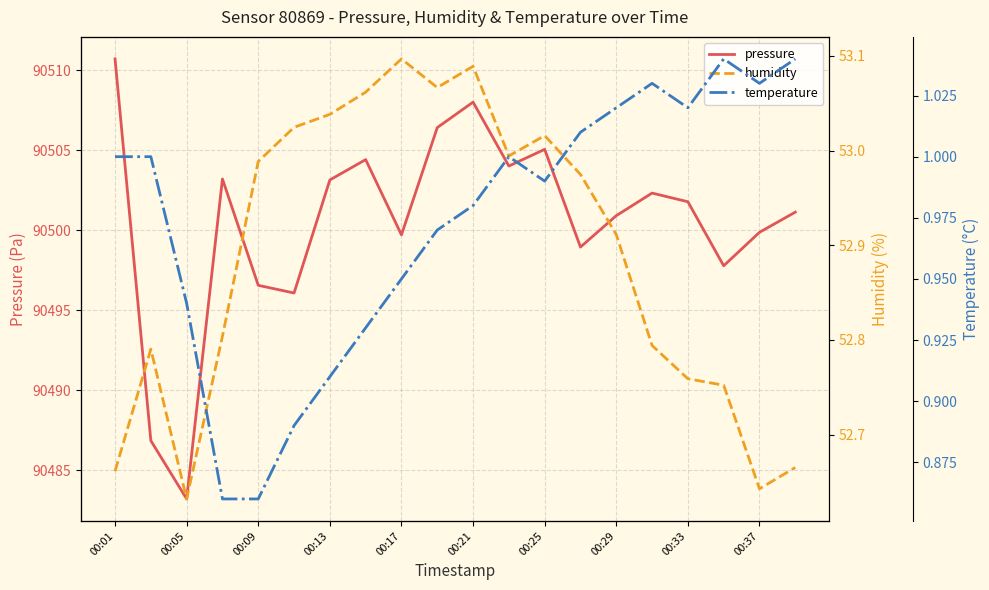

How many lines are shown in the chart?

3